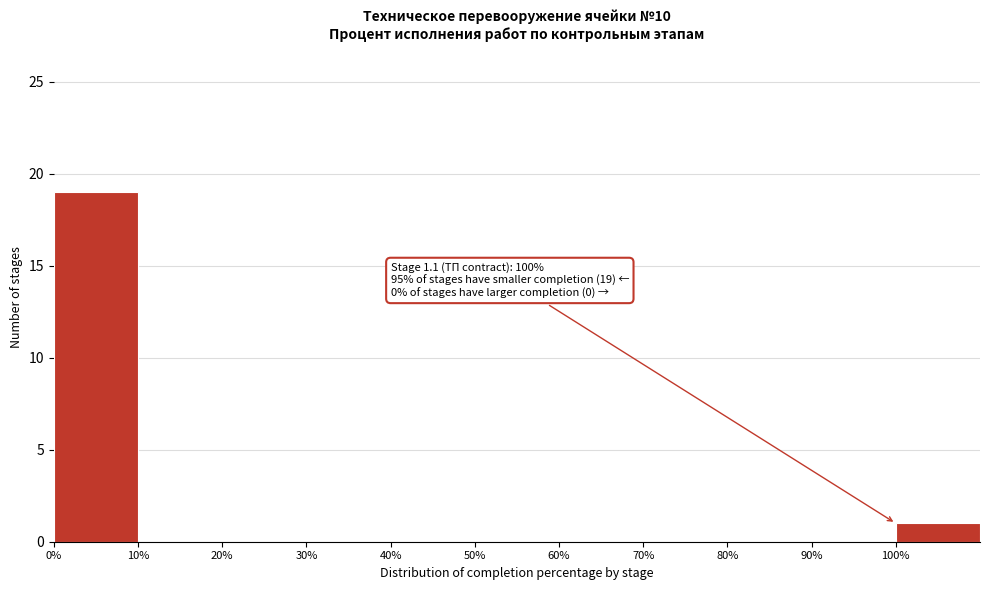

Over which range of the x-axis is the bar tallest?

0 to 10